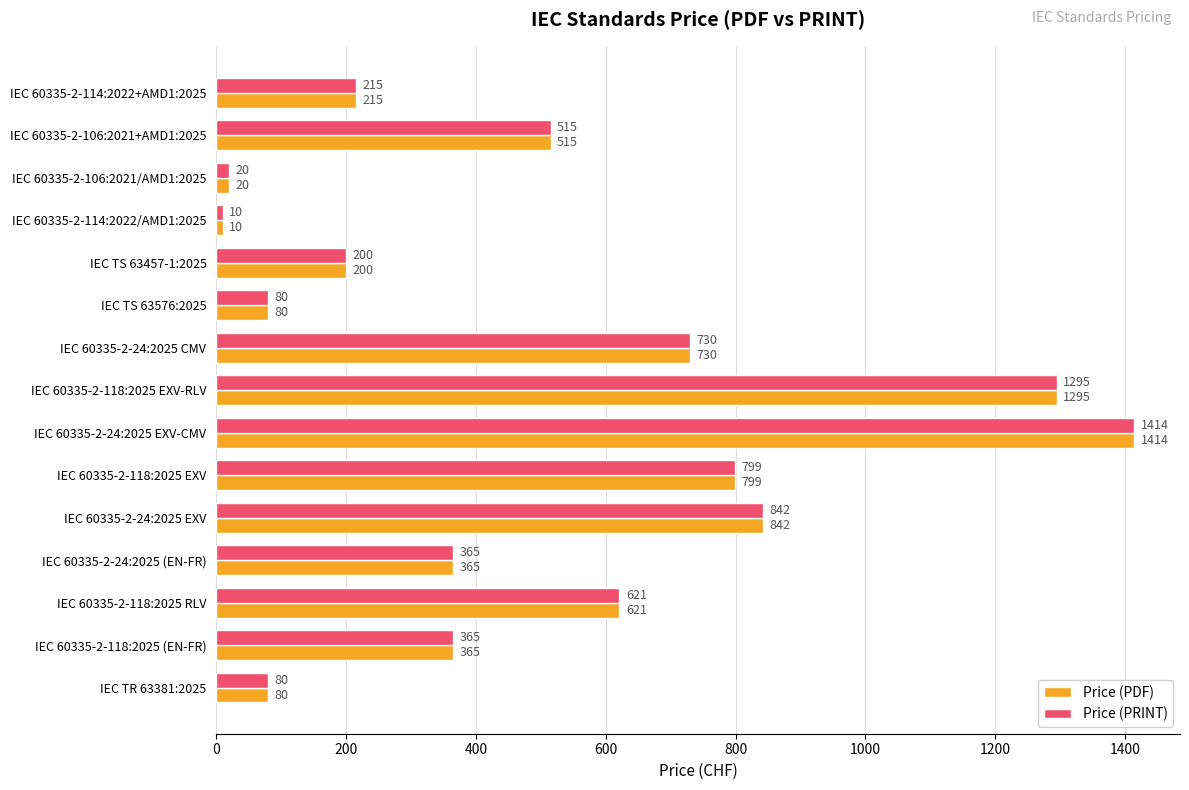

Where is Price (PDF) nearest to the value 712?

IEC 60335-2-24:2025 CMV